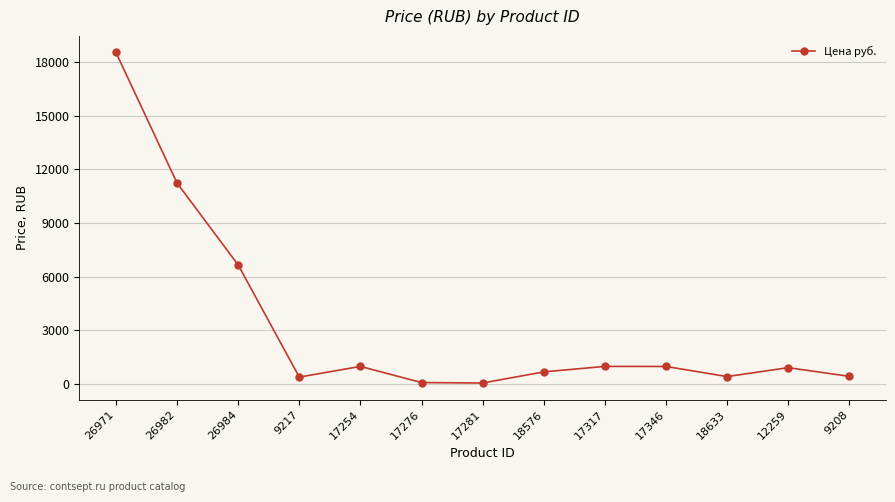

How many lines are shown in the chart?

1